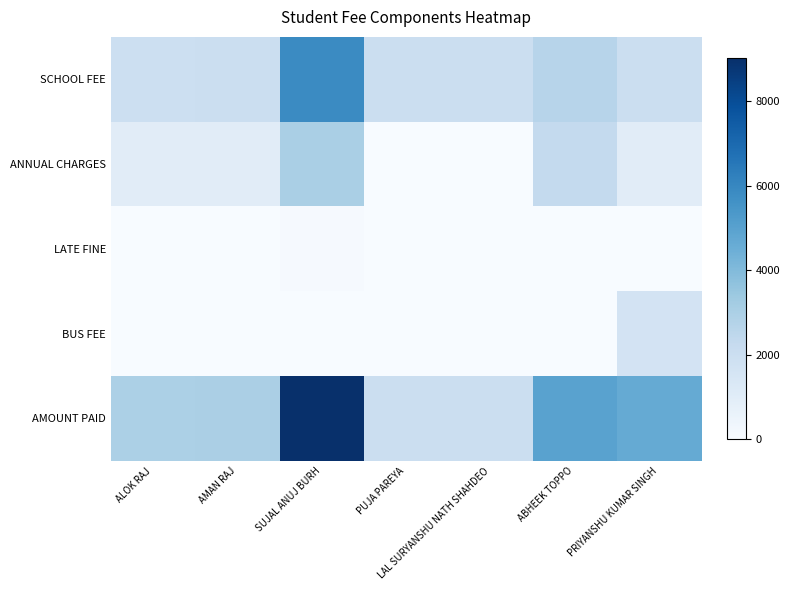

Reading left to right, extract all data points from this chart.

SCHOOL FEE: ALOK RAJ=1950	AMAN RAJ=2000	SUJAL ANUJ BURH=5850	PUJA PAREYA=2000	LAL SURYANSHU NATH SHAHDEO=2000	ABHEEK TOPPO=2650	PRIYANSHU KUMAR SINGH=2000
ANNUAL CHARGES: ALOK RAJ=1020	AMAN RAJ=1020	SUJAL ANUJ BURH=3060	PUJA PAREYA=0	LAL SURYANSHU NATH SHAHDEO=0	ABHEEK TOPPO=2320	PRIYANSHU KUMAR SINGH=1020
LATE FINE: ALOK RAJ=0	AMAN RAJ=0	SUJAL ANUJ BURH=100	PUJA PAREYA=0	LAL SURYANSHU NATH SHAHDEO=0	ABHEEK TOPPO=0	PRIYANSHU KUMAR SINGH=0
BUS FEE: ALOK RAJ=0	AMAN RAJ=0	SUJAL ANUJ BURH=0	PUJA PAREYA=0	LAL SURYANSHU NATH SHAHDEO=0	ABHEEK TOPPO=0	PRIYANSHU KUMAR SINGH=1650
AMOUNT PAID: ALOK RAJ=2970	AMAN RAJ=3020	SUJAL ANUJ BURH=9010	PUJA PAREYA=2000	LAL SURYANSHU NATH SHAHDEO=2000	ABHEEK TOPPO=4970	PRIYANSHU KUMAR SINGH=4670